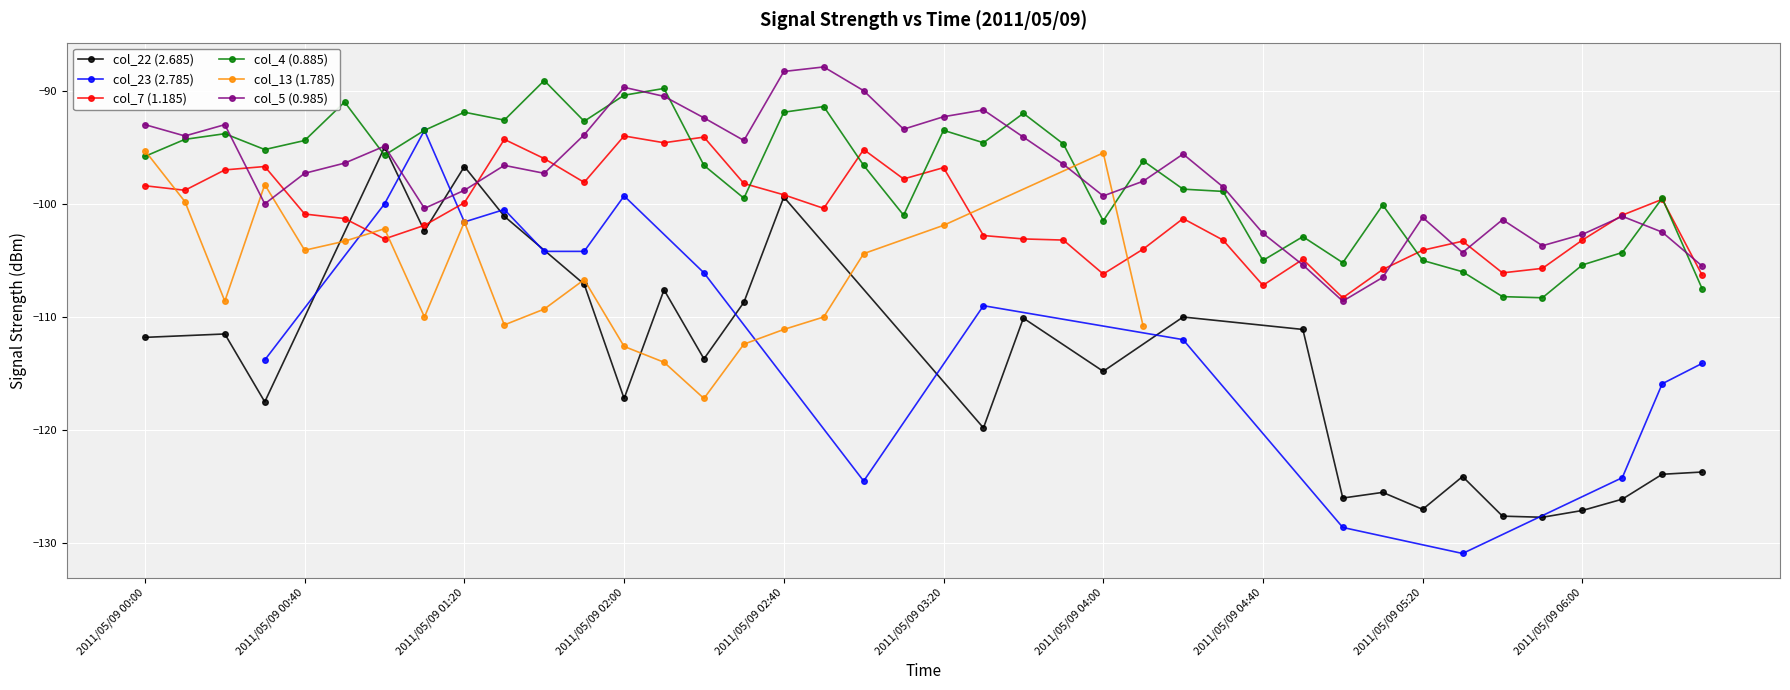

Between which two adjacent categories do col_4 (0.885) and col_5 (0.985) first intersect?

2011/05/09 00:20 and 2011/05/09 00:30